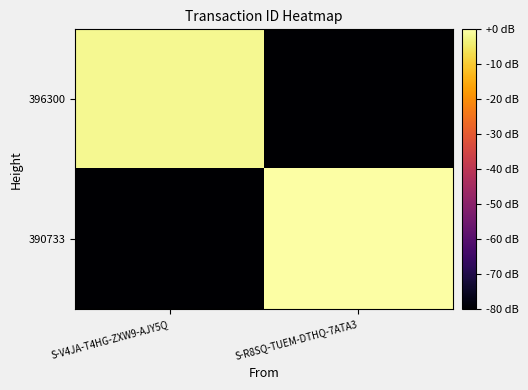

Reading left to right, transcribe all the data shown in this chart.

396300: S-V4JA-T4HG-ZXW9-AJY5Q=-1.7	S-R8SQ-TUEM-DTHQ-7ATA3=-80.0
390733: S-V4JA-T4HG-ZXW9-AJY5Q=-80.0	S-R8SQ-TUEM-DTHQ-7ATA3=0.0